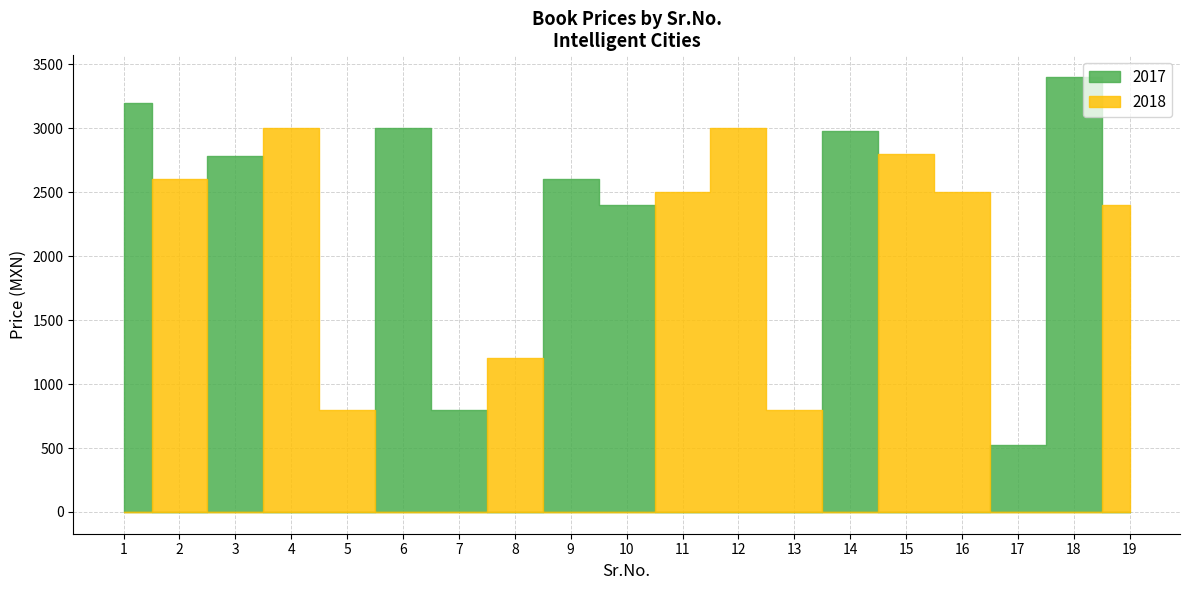

What is the difference between the highest and lowest values at 12?

982